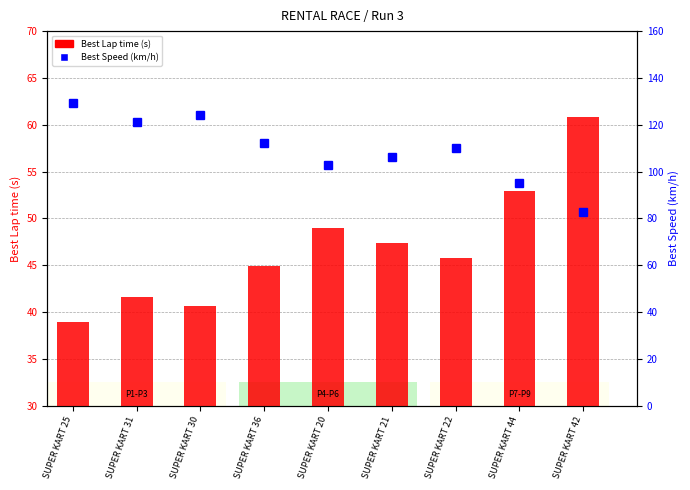

What is the minimum value for Best Lap time (s)?

39.0